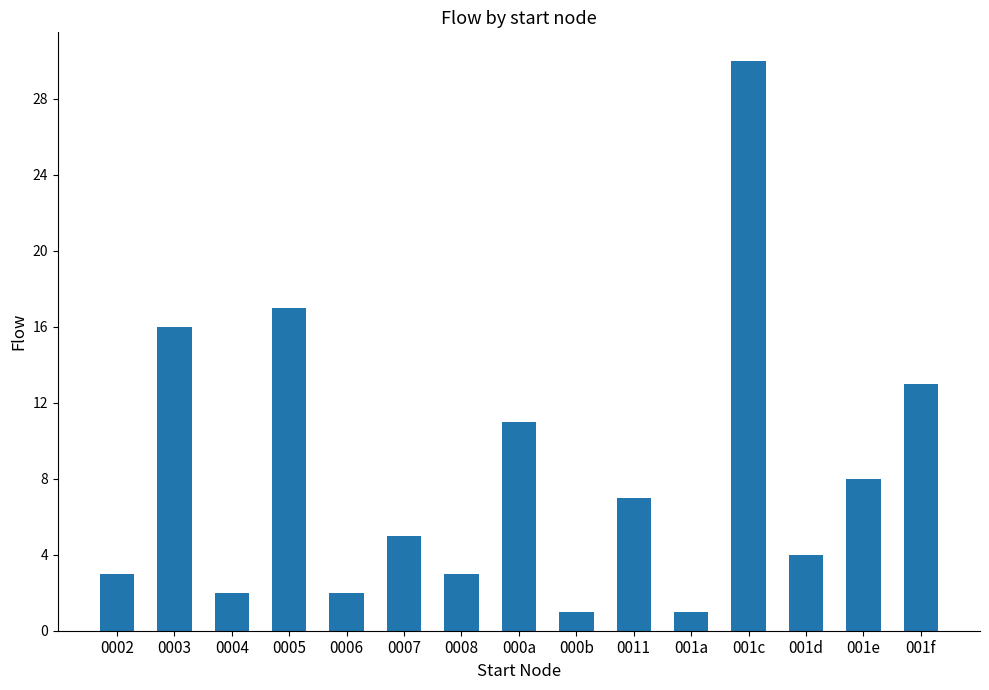

Reading left to right, transcribe all the data shown in this chart.

0002=3	0003=16	0004=2	0005=17	0006=2	0007=5	0008=3	000a=11	000b=1	0011=7	001a=1	001c=30	001d=4	001e=8	001f=13